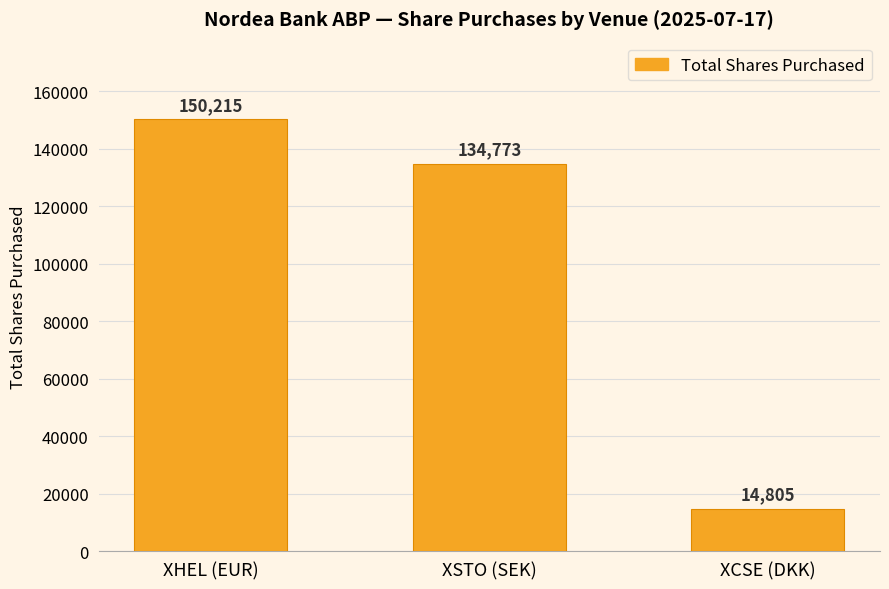

The chart shows a value of 177055 at XSTO (SEK). True or false?

False